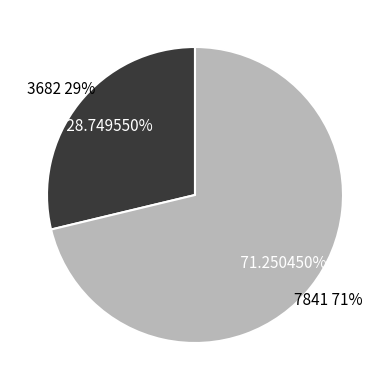

How many segments does this pie chart have?

2